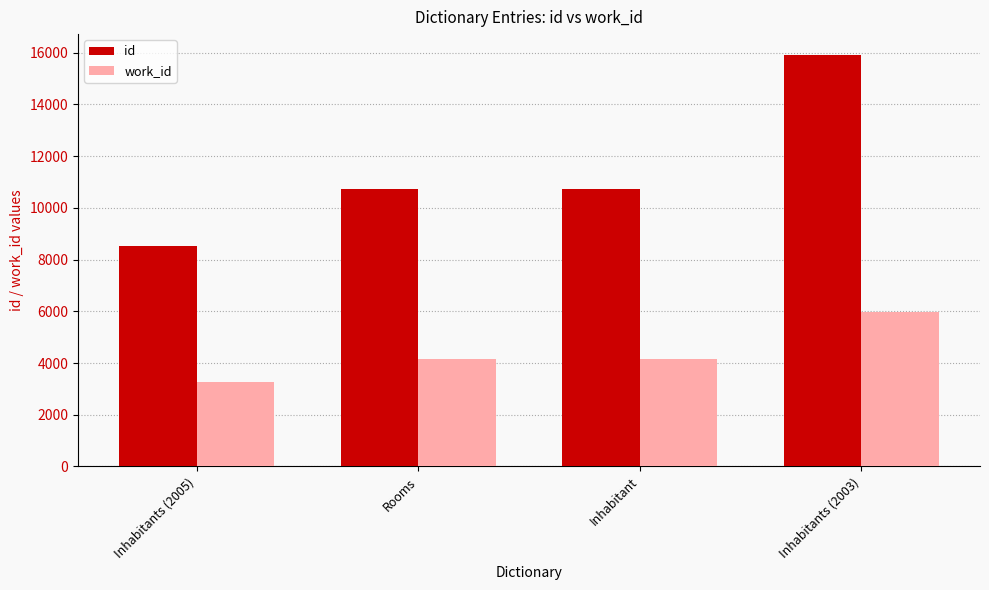

Which series has the widest spread of values?

id